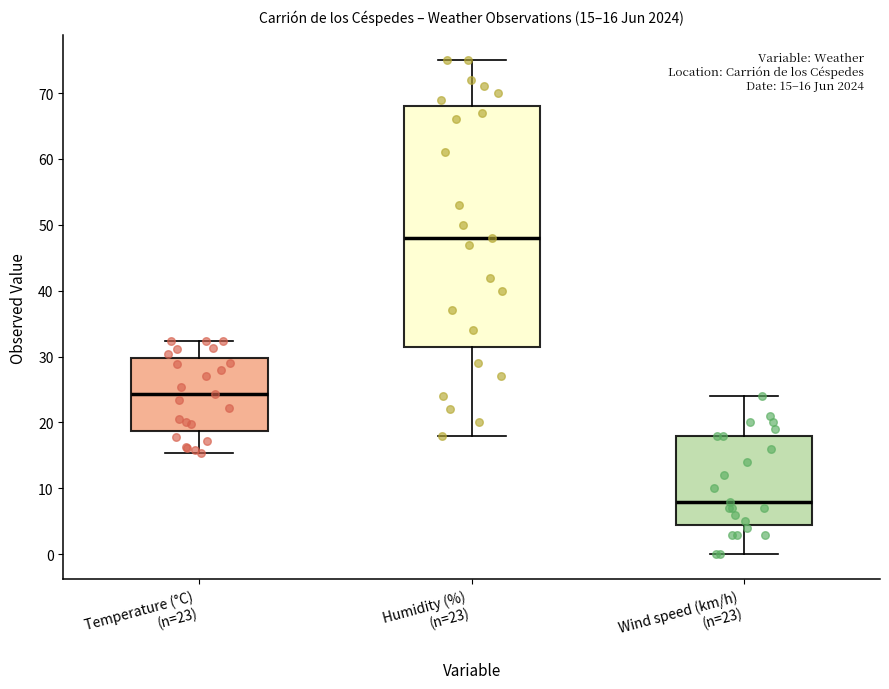

Which box has the lowest median line?

Wind speed (km/h) (n=23)